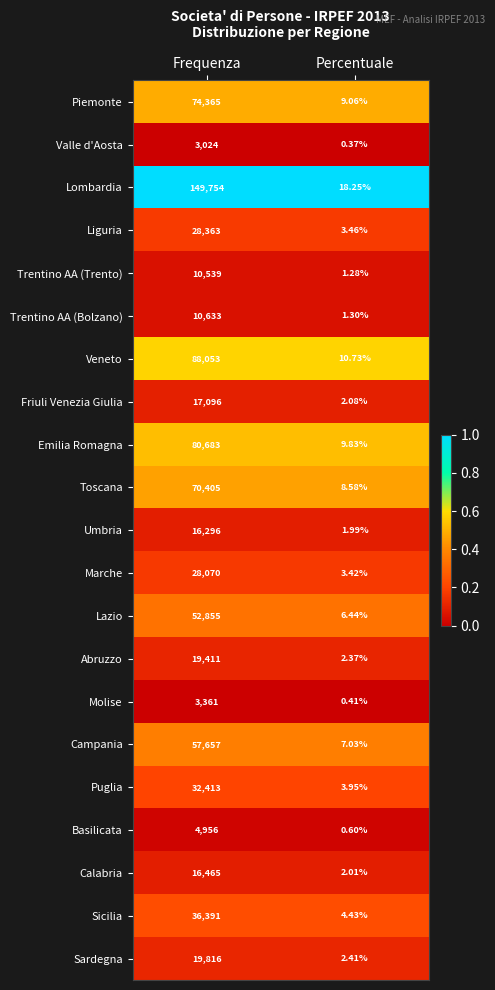

At which category is the sum across all series the highest?

Frequenza